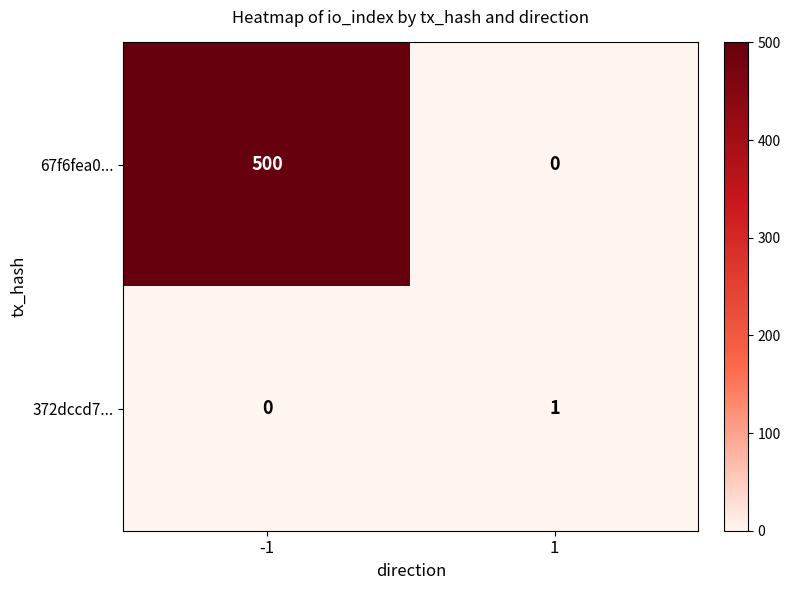

Read the 67f6fea0... value at -1, to the nearest 50.

500